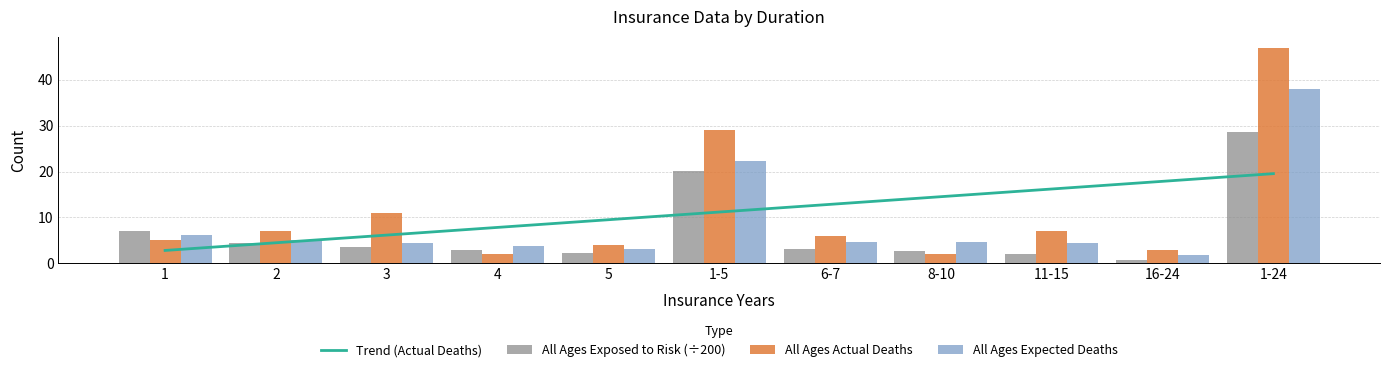

The value of All Ages Actual Deaths at 4 is 2.0. True or false?

True